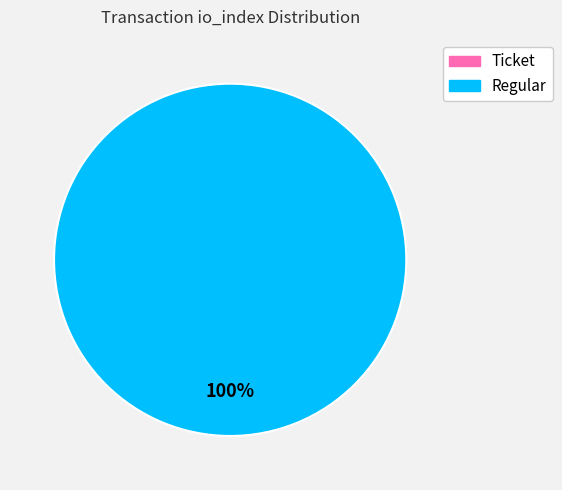

What percentage is the Regular slice, to the nearest percent?

100%